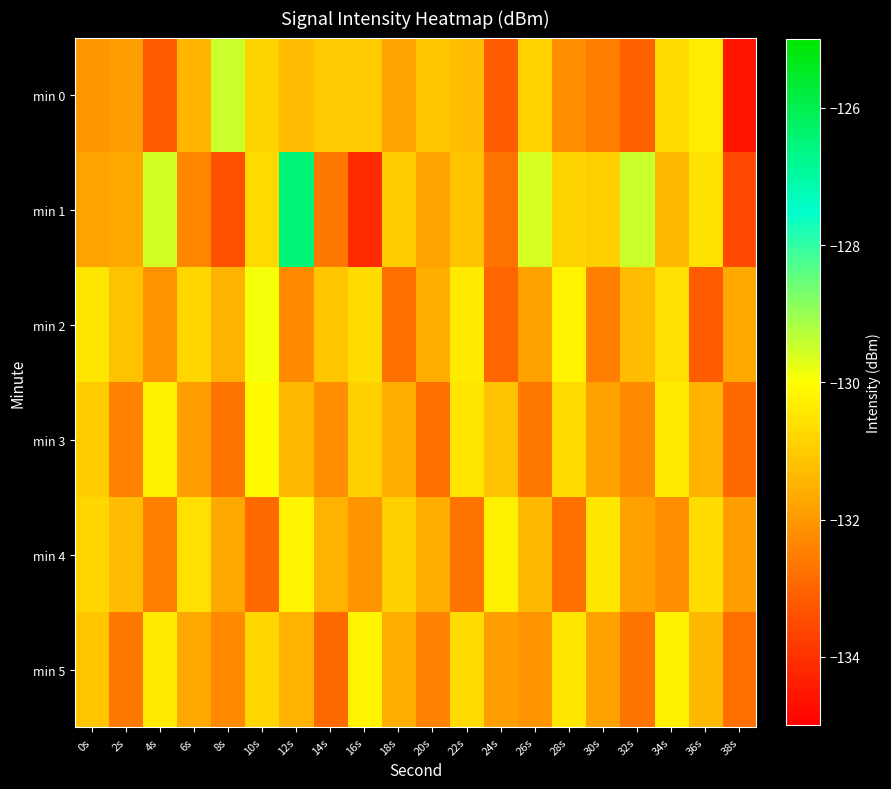

At how many categories does at least one series exceed -129?

1